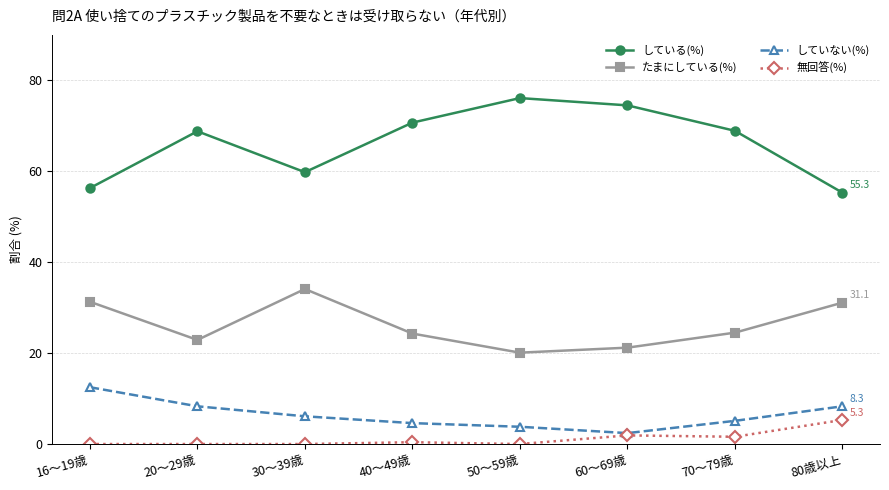

True or false: たまにしている(%) has a value of 21.2 at 60～69歳.

True